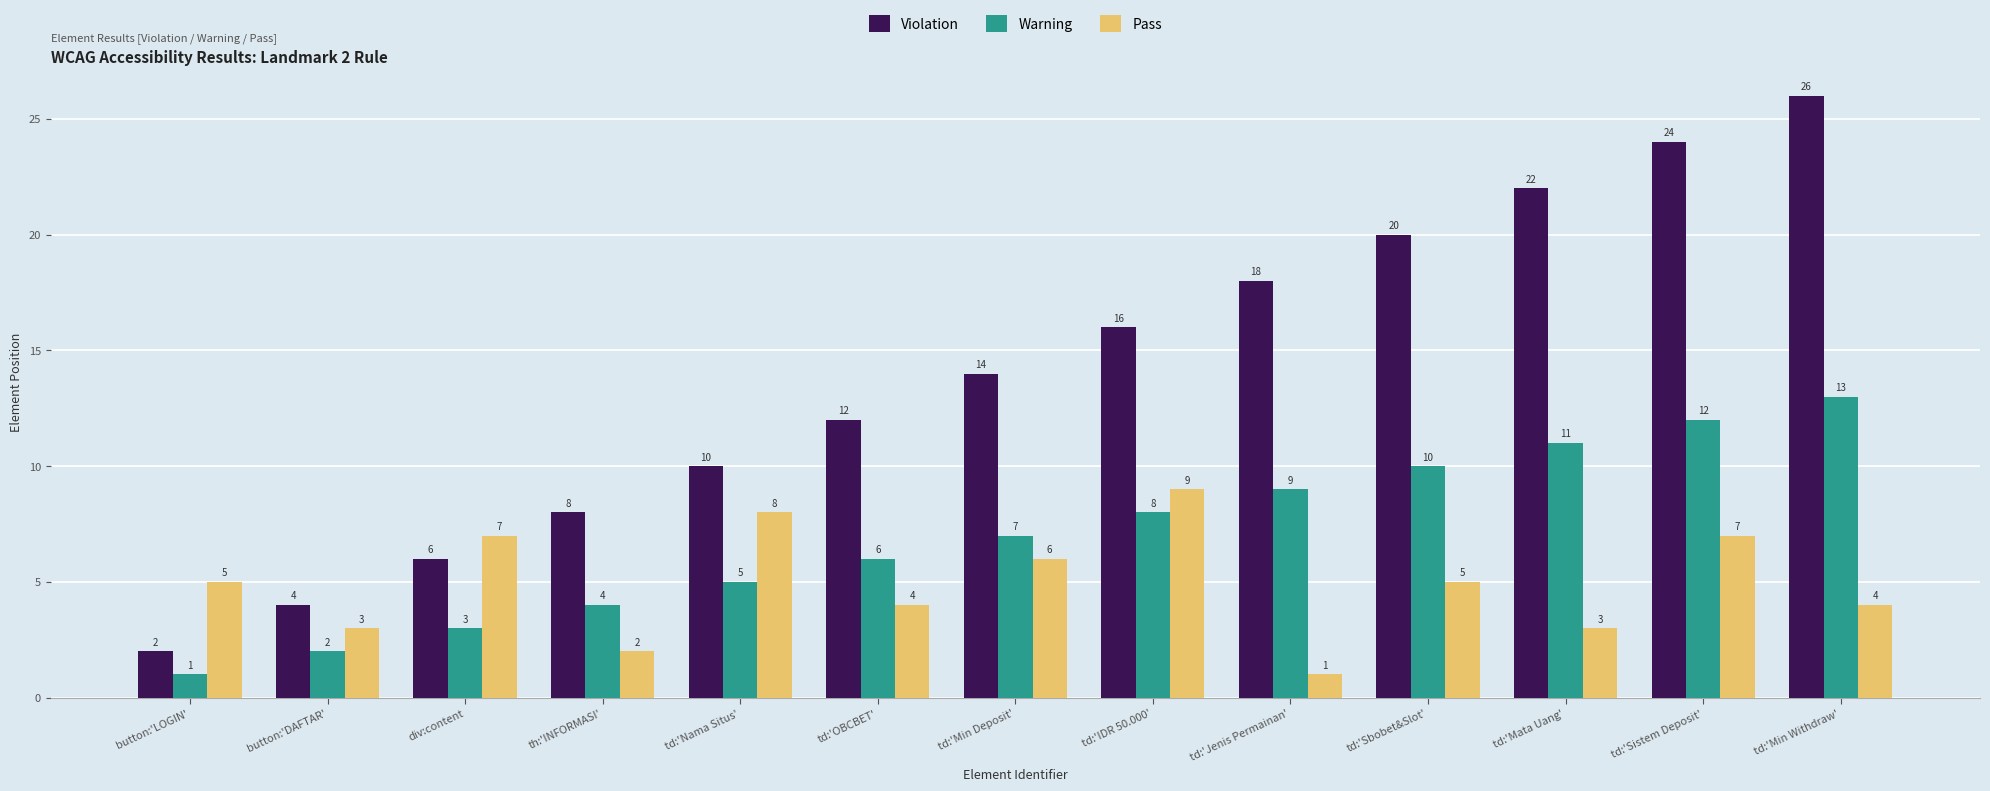

At which label is Violation closest to 14?

td:'Min Deposit'